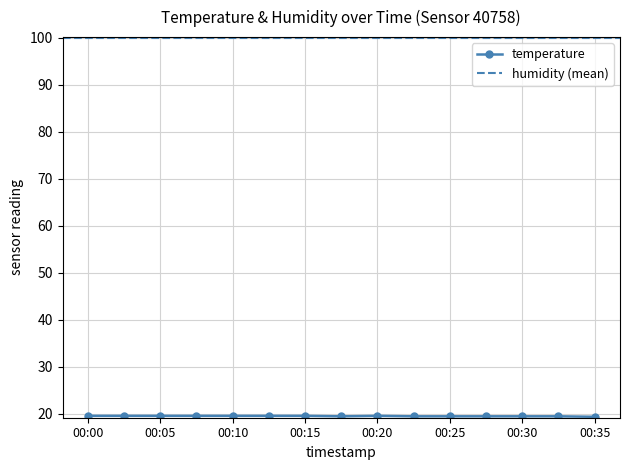

What is the difference between the maximum and second lowest values?

0.1